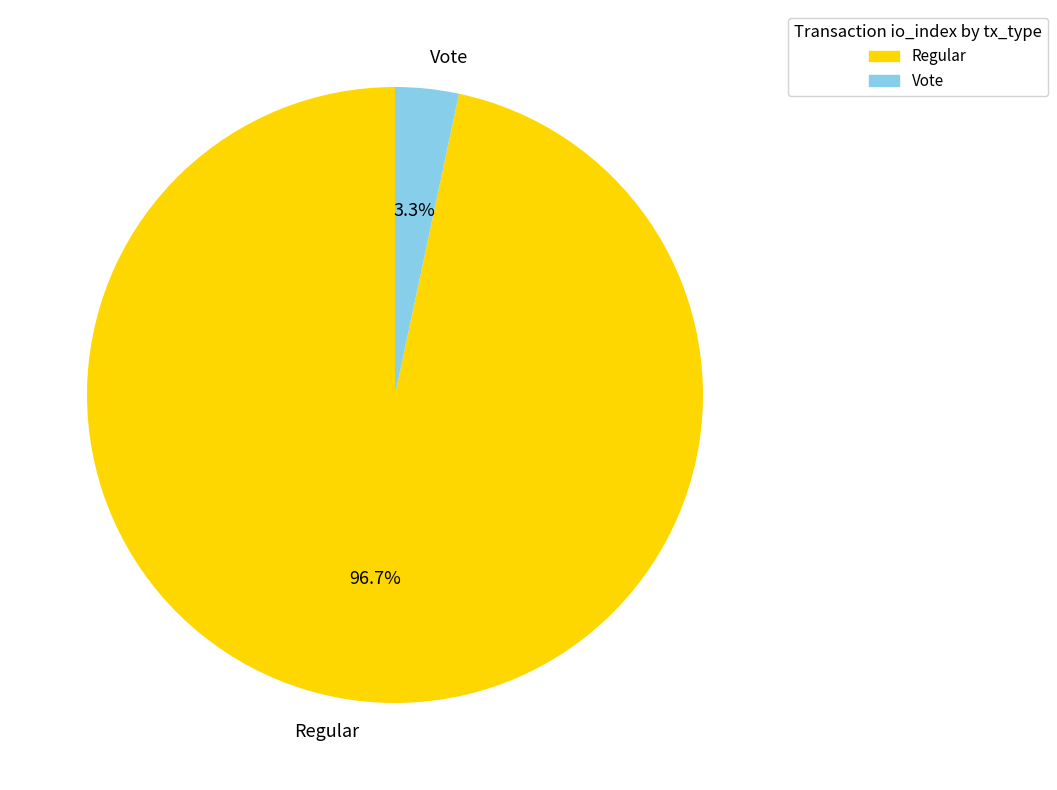

To the nearest percent, what is the difference between the largest and smallest slice percentages?

93%